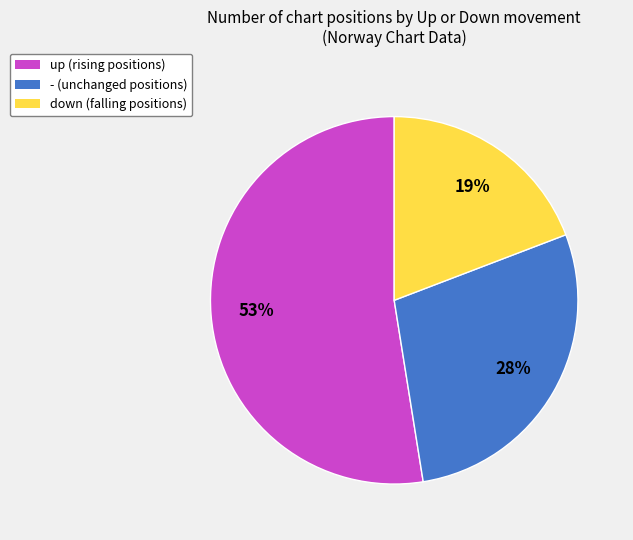

Which slice represents more than half of the pie?

up (rising positions)